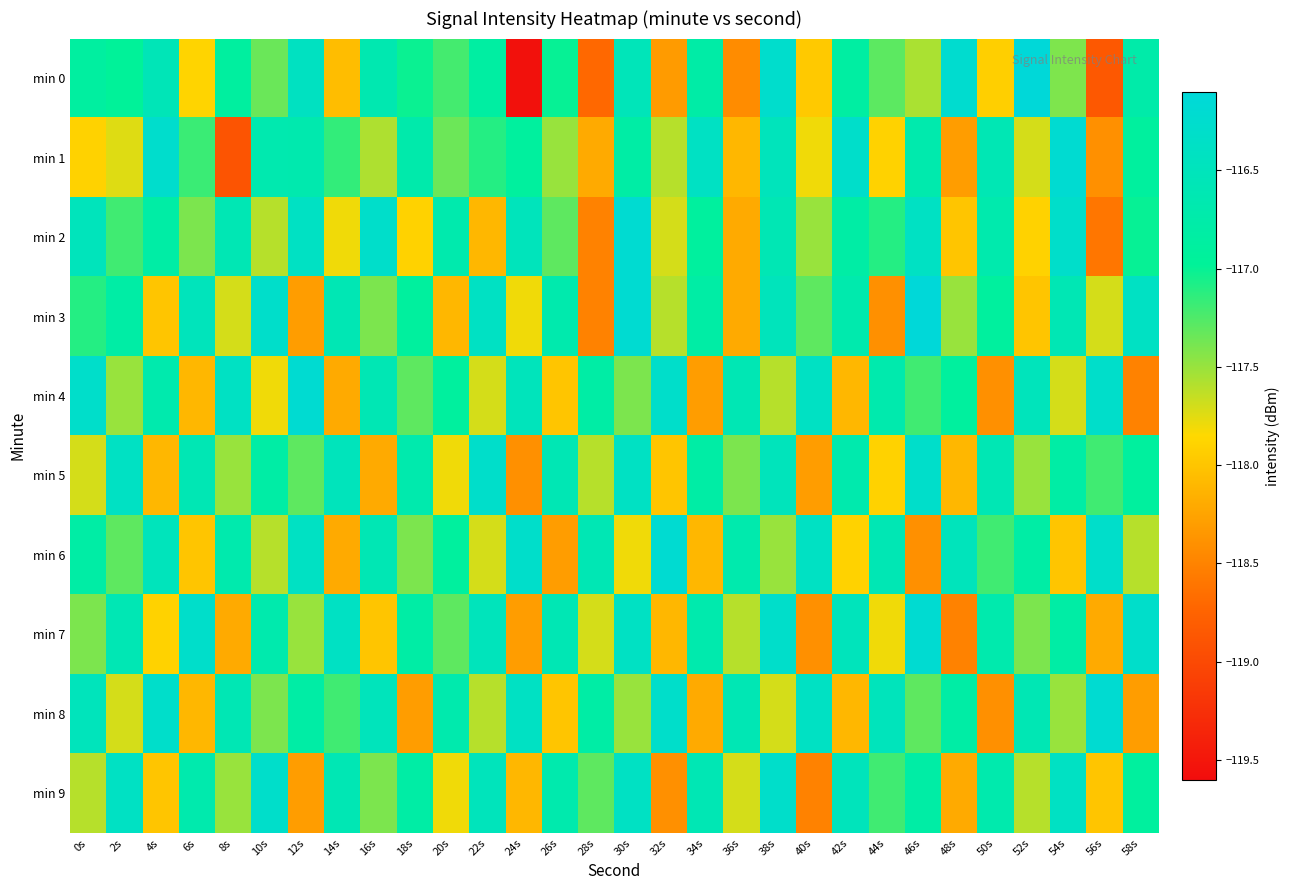

Reading right to left, transcribe all the data shown in this chart.

min 0: 58s=-116.7	56s=-118.9	54s=-117.4	52s=-116.1	50s=-117.9	48s=-116.2	46s=-117.6	44s=-117.3	42s=-116.8	40s=-118.0	38s=-116.3	36s=-118.4	34s=-116.8	32s=-118.3	30s=-116.5	28s=-118.7	26s=-117.0	24s=-119.5	22s=-116.8	20s=-117.2	18s=-117.0	16s=-116.7	14s=-118.1	12s=-116.4	10s=-117.3	8s=-116.9	6s=-117.9	4s=-116.6	2s=-117.0	0s=-116.9
min 1: 58s=-116.9	56s=-118.4	54s=-116.2	52s=-117.7	50s=-116.6	48s=-118.3	46s=-116.7	44s=-117.9	42s=-116.3	40s=-117.8	38s=-116.5	36s=-118.1	34s=-116.4	32s=-117.6	30s=-116.8	28s=-118.2	26s=-117.5	24s=-116.9	22s=-117.1	20s=-117.3	18s=-116.7	16s=-117.6	14s=-117.1	12s=-116.7	10s=-116.7	8s=-118.9	6s=-117.2	4s=-116.3	2s=-117.7	0s=-117.9
min 2: 58s=-117.0	56s=-118.6	54s=-116.3	52s=-117.9	50s=-116.7	48s=-118.0	46s=-116.4	44s=-117.1	42s=-116.8	40s=-117.5	38s=-116.6	36s=-118.2	34s=-116.9	32s=-117.7	30s=-116.2	28s=-118.5	26s=-117.3	24s=-116.5	22s=-118.1	20s=-116.7	18s=-117.9	16s=-116.3	14s=-117.8	12s=-116.4	10s=-117.6	8s=-116.6	6s=-117.4	4s=-116.8	2s=-117.2	0s=-116.5
min 3: 58s=-116.4	56s=-117.7	54s=-116.6	52s=-118.0	50s=-116.9	48s=-117.5	46s=-116.1	44s=-118.4	42s=-116.7	40s=-117.3	38s=-116.5	36s=-118.2	34s=-116.8	32s=-117.6	30s=-116.2	28s=-118.5	26s=-116.7	24s=-117.8	22s=-116.4	20s=-118.1	18s=-116.9	16s=-117.4	14s=-116.6	12s=-118.3	10s=-116.3	8s=-117.7	6s=-116.5	4s=-118.0	2s=-116.8	0s=-117.1
min 4: 58s=-118.5	56s=-116.3	54s=-117.7	52s=-116.5	50s=-118.4	48s=-116.9	46s=-117.2	44s=-116.7	42s=-118.1	40s=-116.4	38s=-117.6	36s=-116.6	34s=-118.3	32s=-116.3	30s=-117.4	28s=-116.8	26s=-118.0	24s=-116.5	22s=-117.7	20s=-116.9	18s=-117.3	16s=-116.6	14s=-118.2	12s=-116.2	10s=-117.8	8s=-116.4	6s=-118.1	4s=-116.7	2s=-117.5	0s=-116.3
min 5: 58s=-116.9	56s=-117.2	54s=-116.8	52s=-117.5	50s=-116.6	48s=-118.1	46s=-116.3	44s=-117.9	42s=-116.7	40s=-118.3	38s=-116.5	36s=-117.4	34s=-116.8	32s=-118.0	30s=-116.4	28s=-117.6	26s=-116.6	24s=-118.4	22s=-116.3	20s=-117.8	18s=-116.7	16s=-118.2	14s=-116.5	12s=-117.3	10s=-116.8	8s=-117.5	6s=-116.6	4s=-118.1	2s=-116.4	0s=-117.7
min 6: 58s=-117.6	56s=-116.3	54s=-118.0	52s=-116.8	50s=-117.2	48s=-116.5	46s=-118.4	44s=-116.6	42s=-117.9	40s=-116.4	38s=-117.5	36s=-116.7	34s=-118.1	32s=-116.2	30s=-117.8	28s=-116.6	26s=-118.3	24s=-116.3	22s=-117.7	20s=-116.9	18s=-117.4	16s=-116.6	14s=-118.2	12s=-116.4	10s=-117.6	8s=-116.7	6s=-118.0	4s=-116.5	2s=-117.3	0s=-116.8
min 7: 58s=-116.3	56s=-118.2	54s=-116.8	52s=-117.4	50s=-116.7	48s=-118.5	46s=-116.2	44s=-117.8	42s=-116.5	40s=-118.4	38s=-116.3	36s=-117.6	34s=-116.7	32s=-118.1	30s=-116.4	28s=-117.7	26s=-116.6	24s=-118.3	22s=-116.5	20s=-117.3	18s=-116.8	16s=-118.0	14s=-116.4	12s=-117.5	10s=-116.7	8s=-118.2	6s=-116.3	4s=-117.9	2s=-116.6	0s=-117.4
min 8: 58s=-118.3	56s=-116.2	54s=-117.5	52s=-116.6	50s=-118.4	48s=-116.8	46s=-117.3	44s=-116.5	42s=-118.1	40s=-116.4	38s=-117.7	36s=-116.6	34s=-118.2	32s=-116.3	30s=-117.5	28s=-116.8	26s=-118.0	24s=-116.4	22s=-117.6	20s=-116.7	18s=-118.3	16s=-116.5	14s=-117.2	12s=-116.8	10s=-117.4	8s=-116.6	6s=-118.1	4s=-116.3	2s=-117.7	0s=-116.5
min 9: 58s=-116.9	56s=-118.0	54s=-116.4	52s=-117.6	50s=-116.7	48s=-118.2	46s=-116.8	44s=-117.2	42s=-116.5	40s=-118.5	38s=-116.3	36s=-117.7	34s=-116.6	32s=-118.4	30s=-116.4	28s=-117.3	26s=-116.7	24s=-118.1	22s=-116.5	20s=-117.8	18s=-116.8	16s=-117.4	14s=-116.6	12s=-118.3	10s=-116.3	8s=-117.5	6s=-116.7	4s=-118.0	2s=-116.4	0s=-117.6